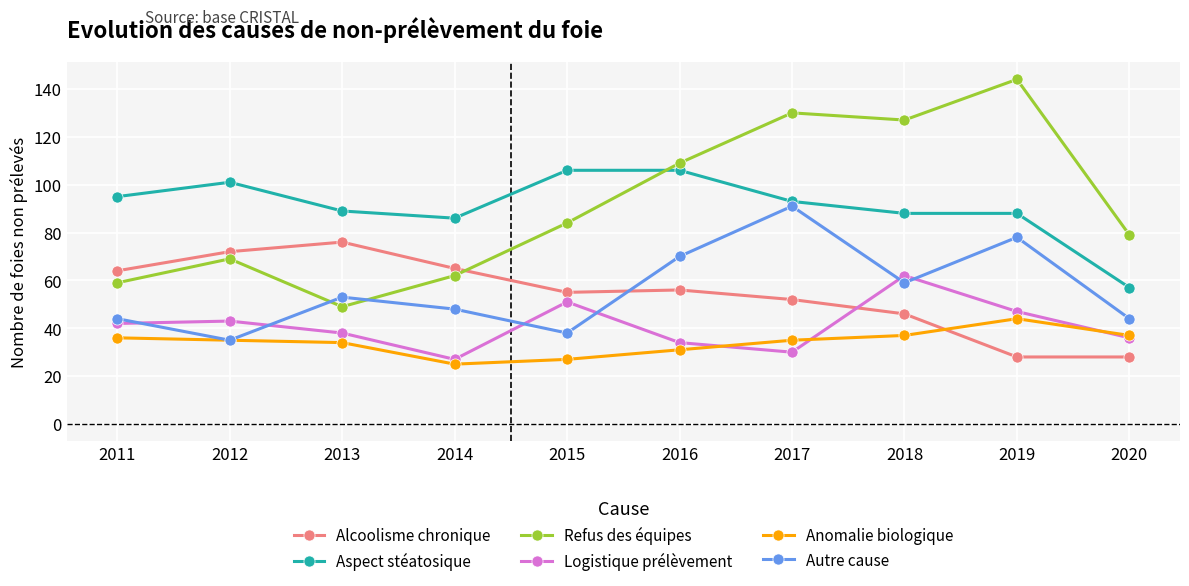

At which label is Autre cause closest to 63?

2018